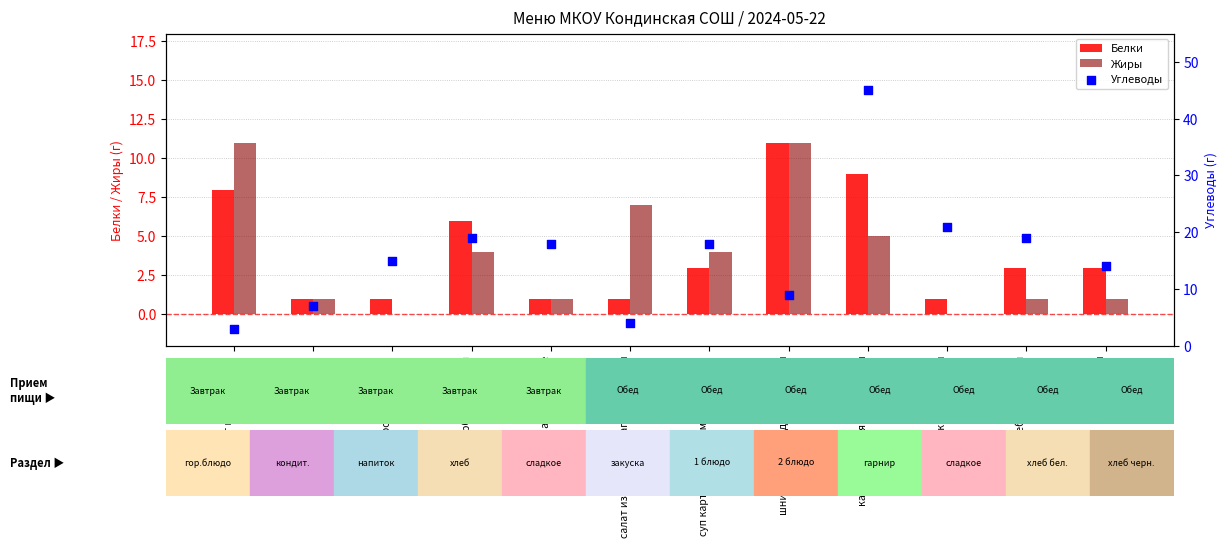

What are all the series names shown in the legend?

Белки, Жиры, Углеводы